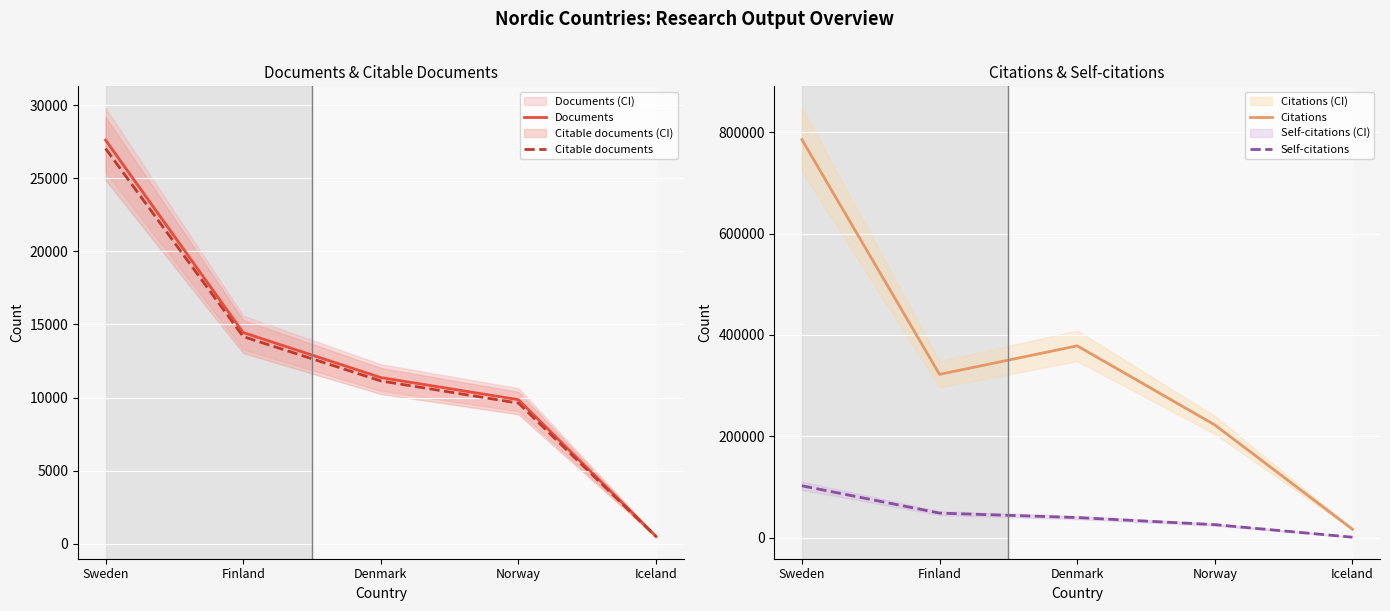

How many lines are shown in the chart?

4